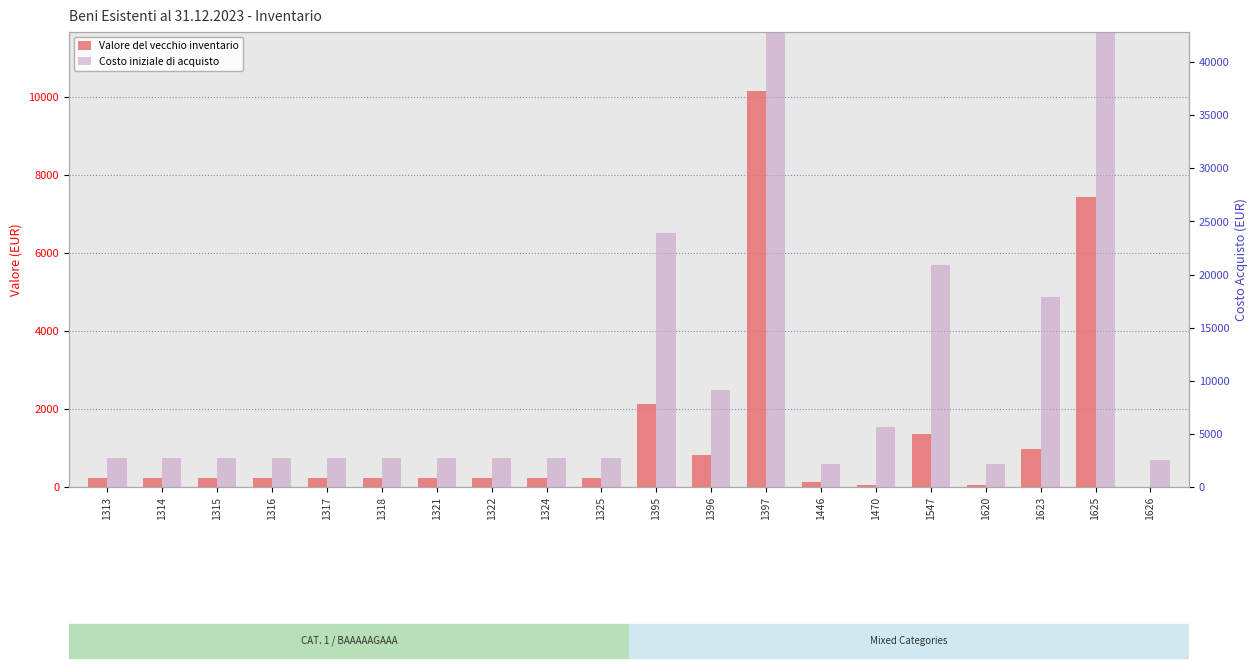

How many data points in Valore del vecchio inventario are less than 243?

4